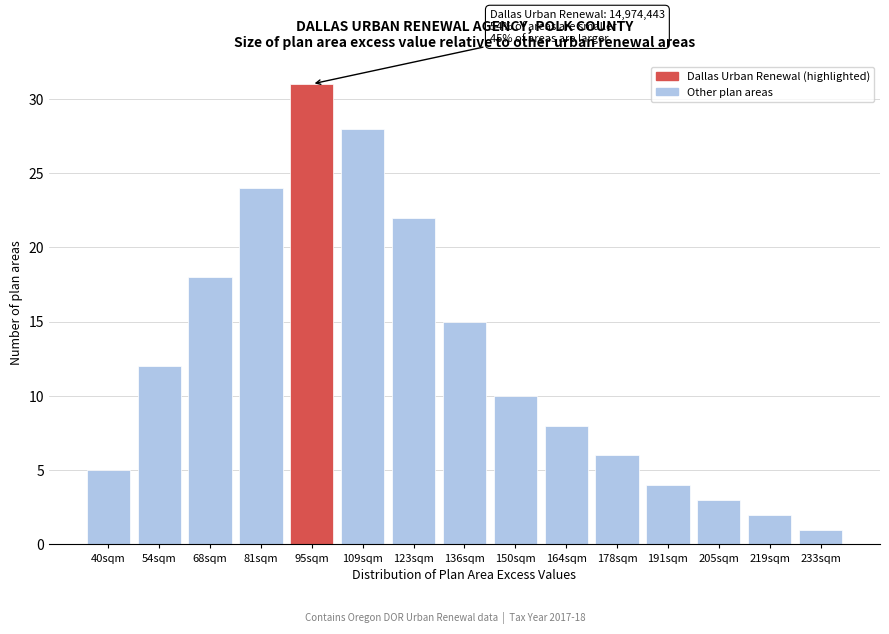

Reading right to left, extract all data points from this chart.

1	2	3	4	6	8	10	15	22	28	31	24	18	12	5